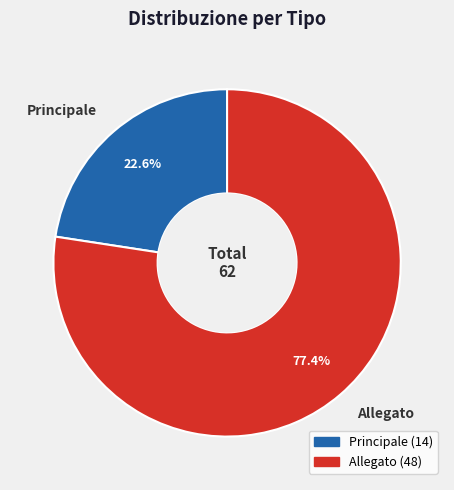

The Principale slice represents 23% of the pie. True or false?

True